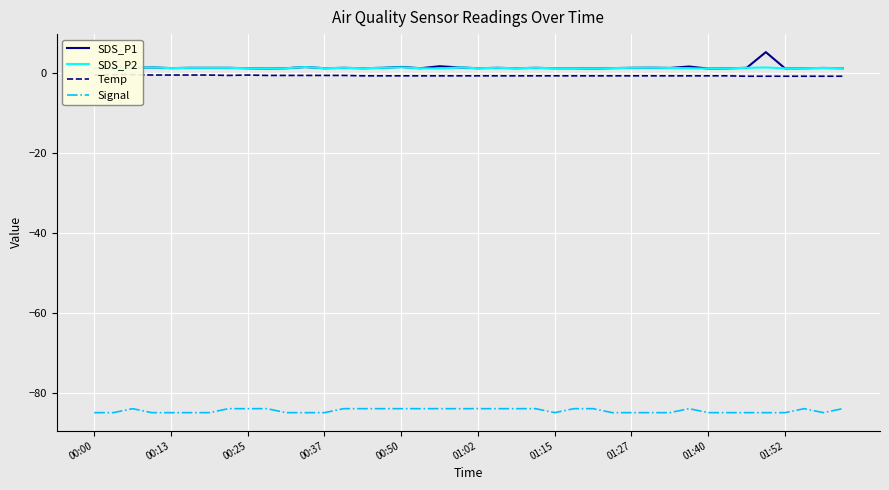

True or false: Signal has more than 1 interior local peaks.

True